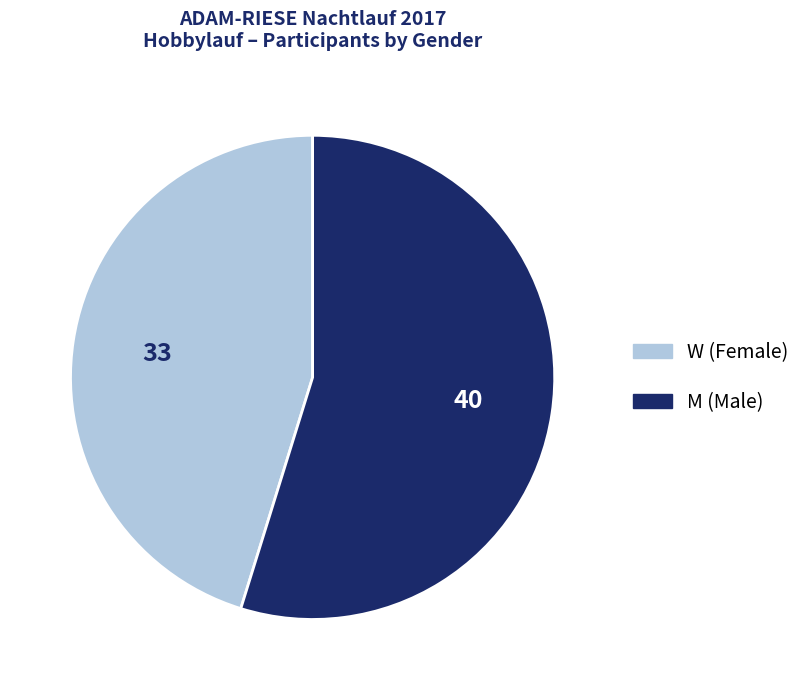

Combined, do W and M account for over 50%?

Yes